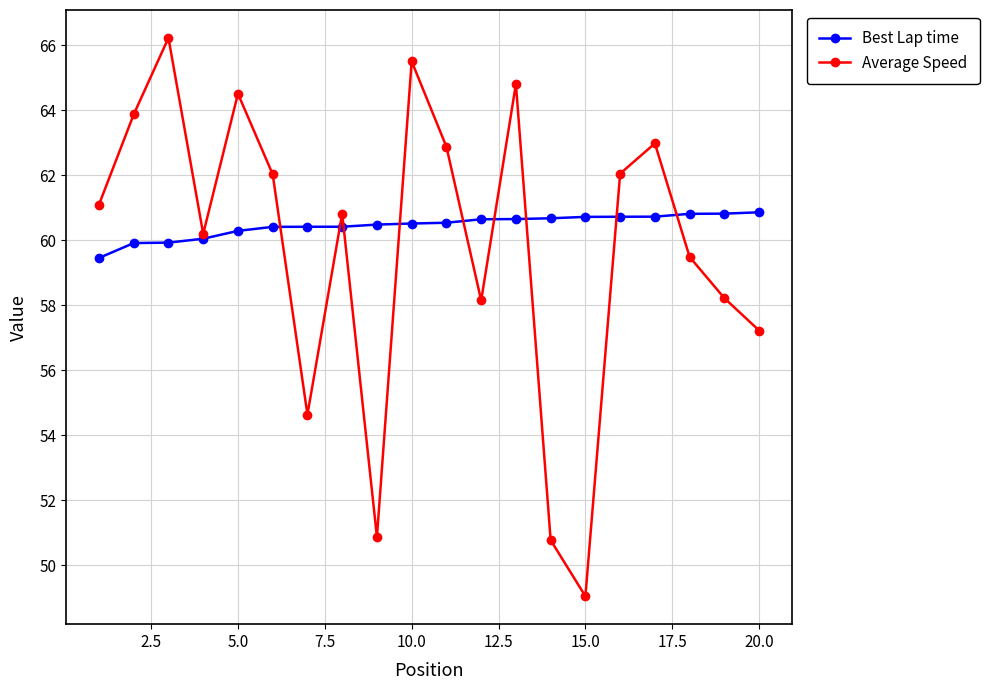

How many interior local peaks does the Average Speed series have?

6